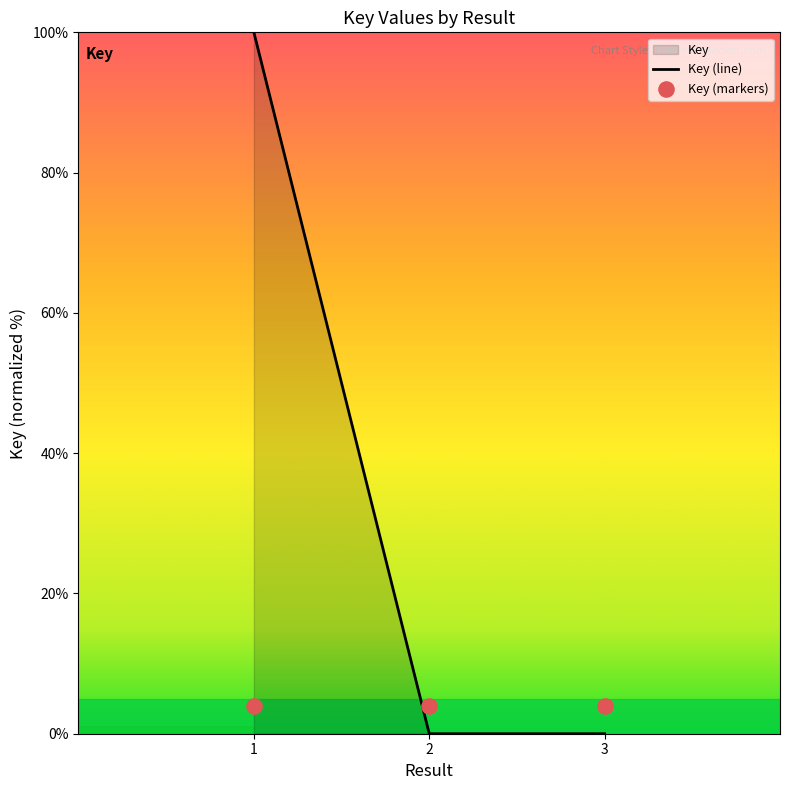

Which has a higher value, 3 or 2?

2